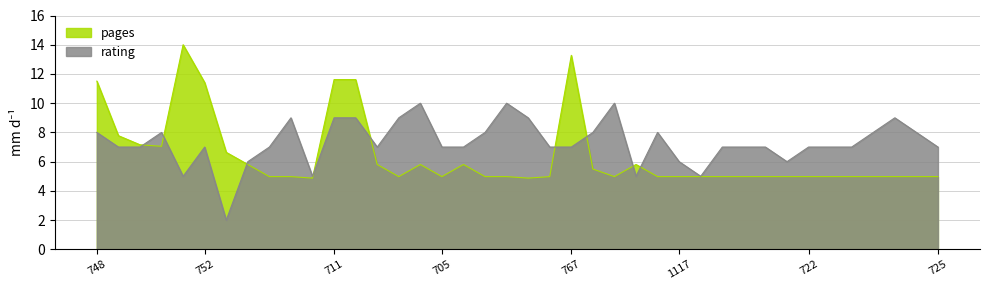

What is the value of the pages point at the 20th from the left?

5.0